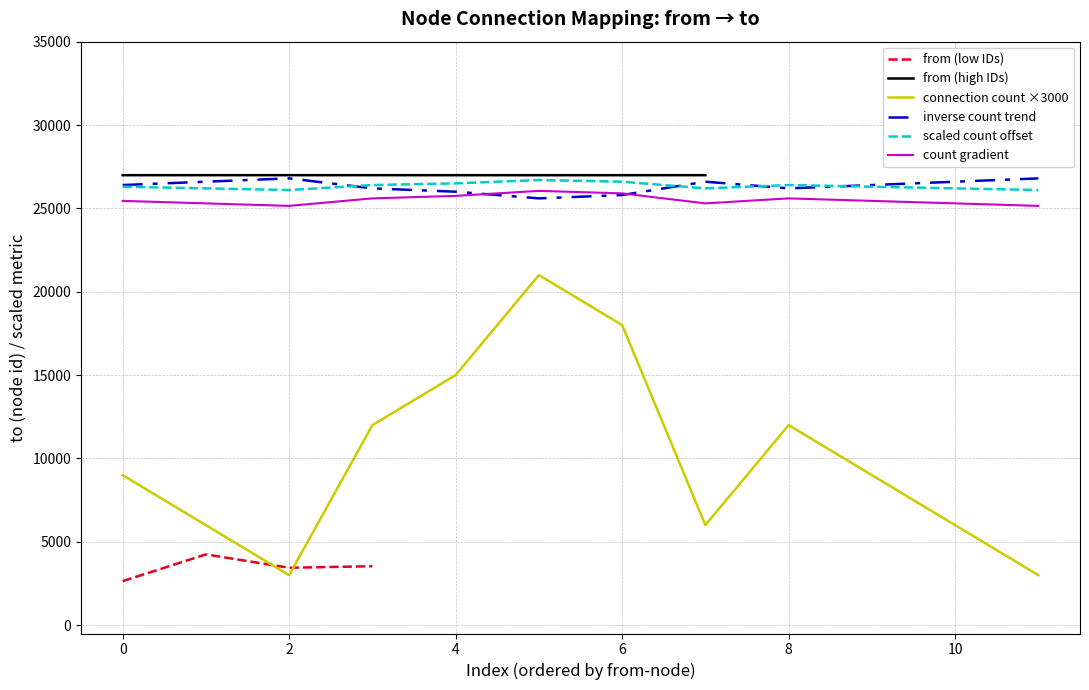

True or false: connection count ×3000 and count gradient cross at least once.

False